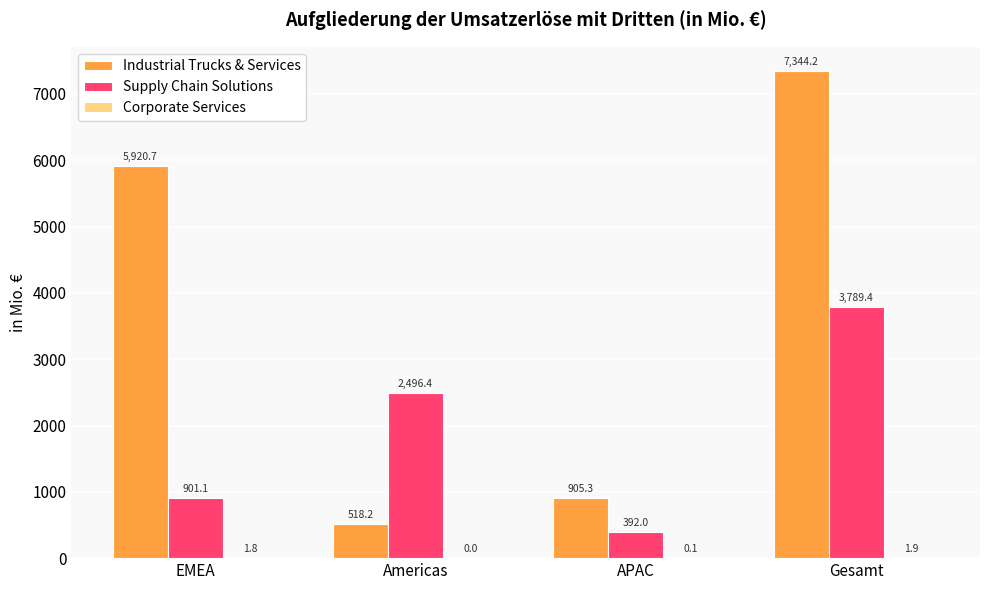

Does the chart contain stacked bars?

No